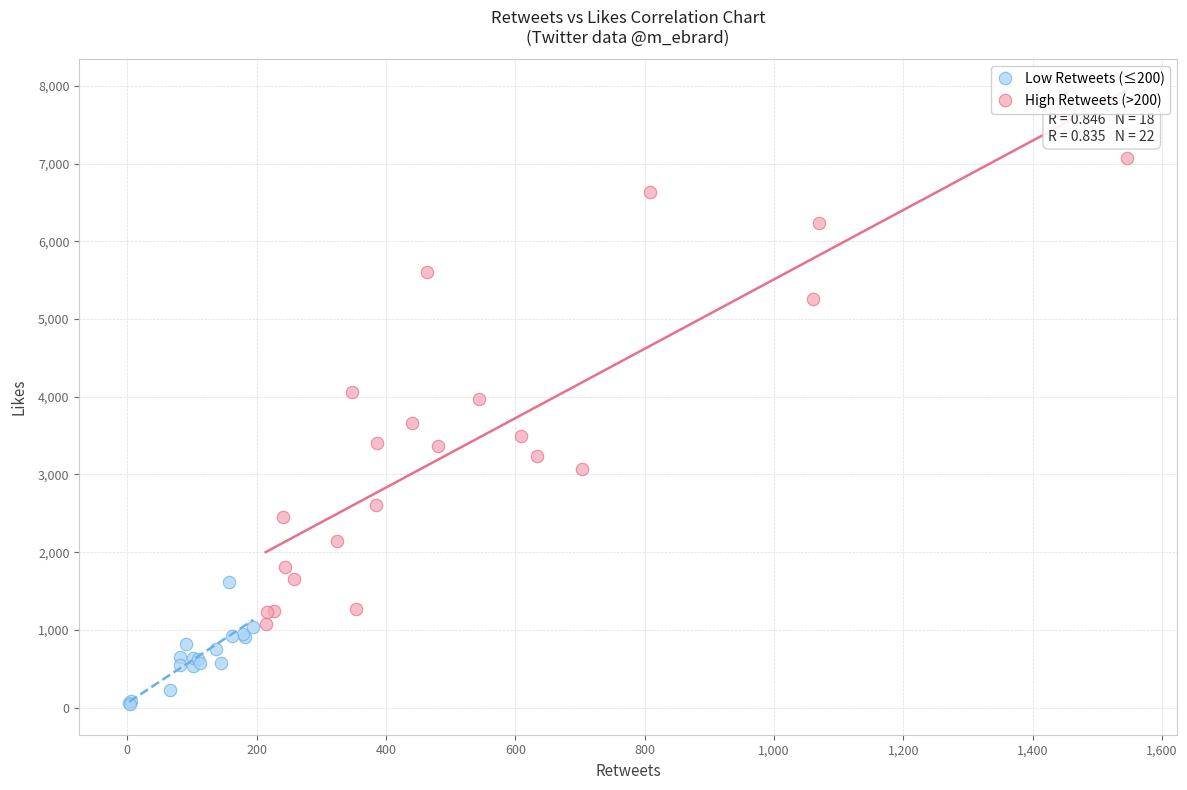

Which series contains the highest Y value?

High Retweets (>200)